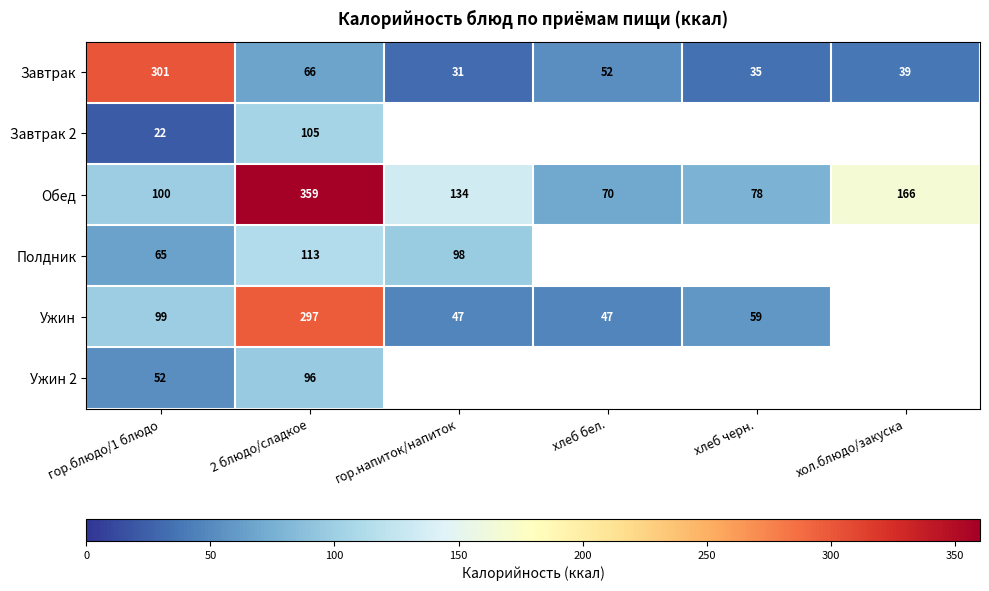

The Полдник series shows 98.0 at гор.напиток/напиток. True or false?

True